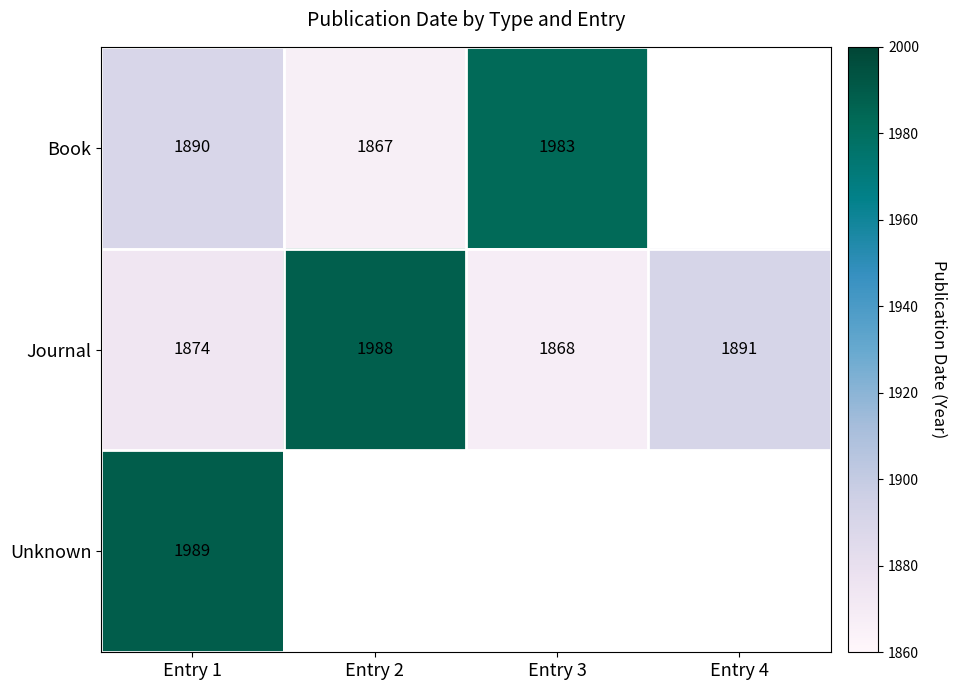

Rank the series at Entry 1 from lowest to highest value.

Journal, Book, Unknown